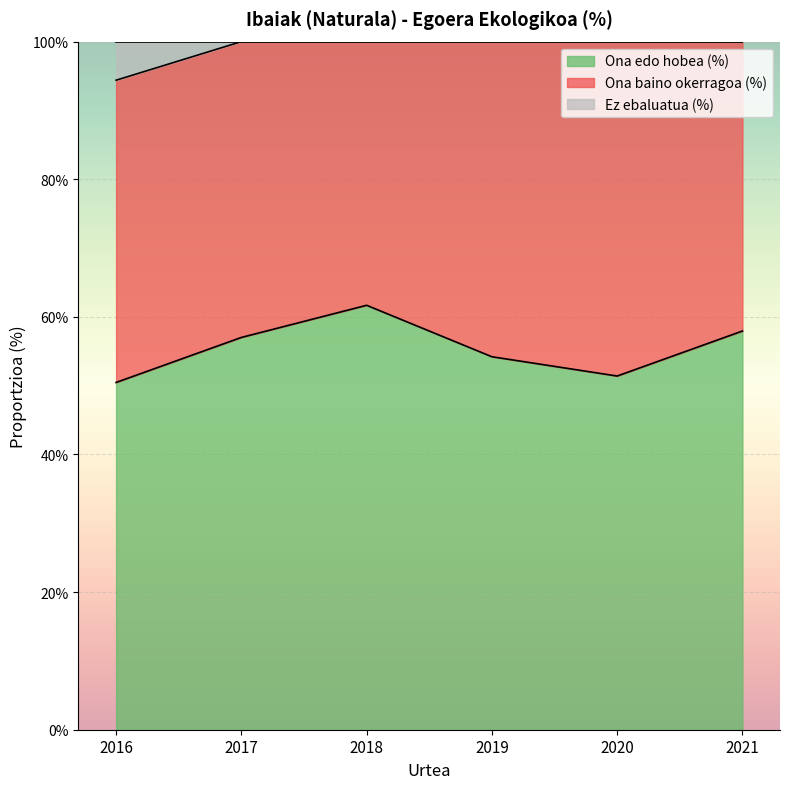

True or false: Ez ebaluatua (%) and Ona edo hobea (%) cross at least once.

False